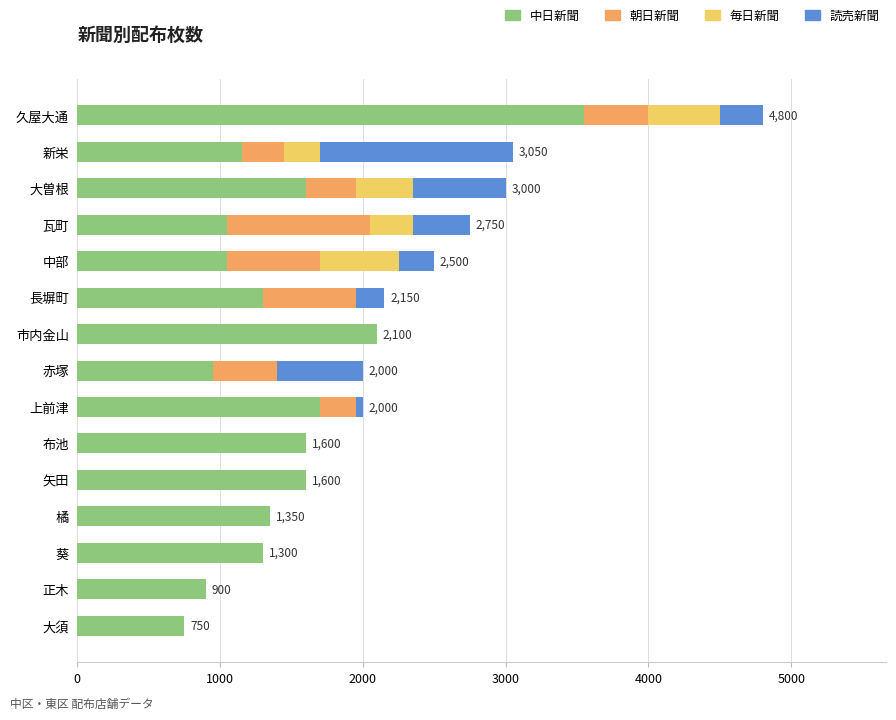

The value of 中日新聞 at 上前津 is 2594. True or false?

False